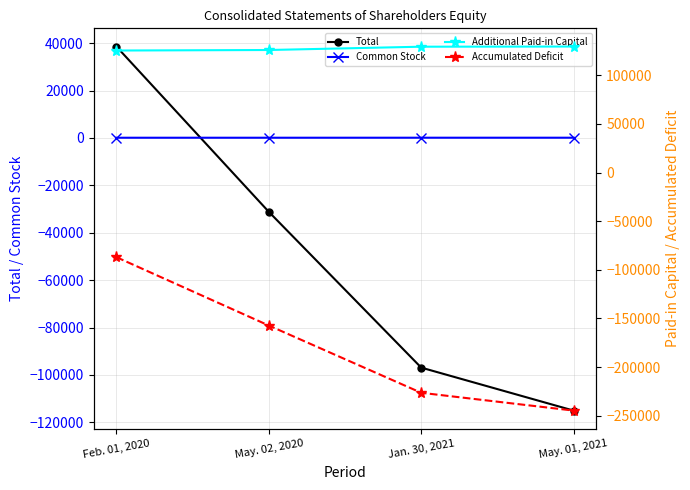

Count the number of data series in this chart.

4